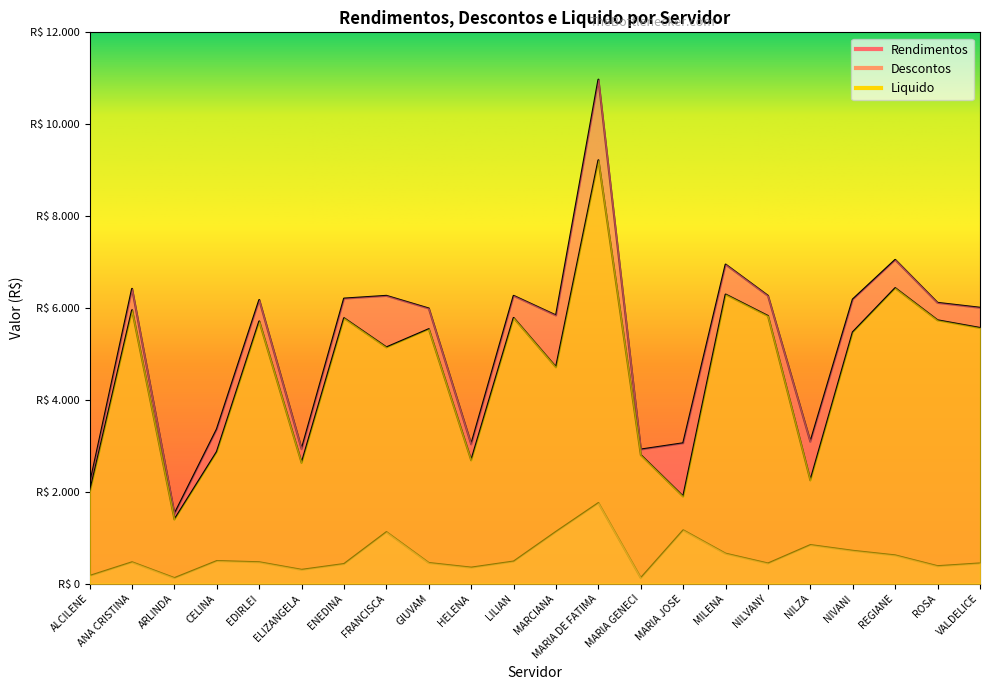

Reading right to left, transcribe all the data shown in this chart.

Rendimentos: 6005.1	6111.2	7047.1	6187.6	3086.3	6264.0	6945.1	3055.6	2918.5	10969.9	5836.9	6264.0	3030.4	5988.5	6264.0	6204.5	2926.0	6173.5	3361.2	1515.2	6416.8	2146.5
Descontos: 439.8	379.7	614.8	714.5	839.6	438.7	652.0	1160.7	120.7	1754.2	1128.1	481.3	348.4	448.9	1121.3	427.0	300.5	465.0	492.1	120.7	465.2	168.0
Liquido: 5565.3	5731.5	6432.3	5473.2	2246.7	5825.3	6293.1	1894.9	2797.8	9215.7	4708.9	5782.7	2682.1	5539.6	5142.7	5777.5	2625.5	5708.4	2869.1	1394.5	5951.6	1978.5